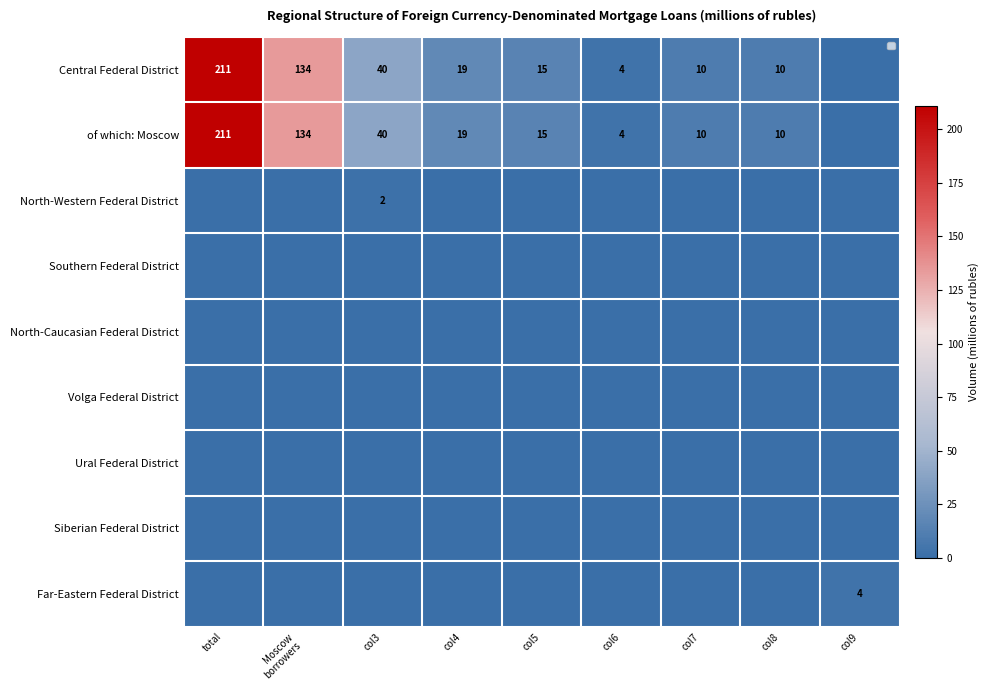

What is the average value of the Central Federal District series?

49